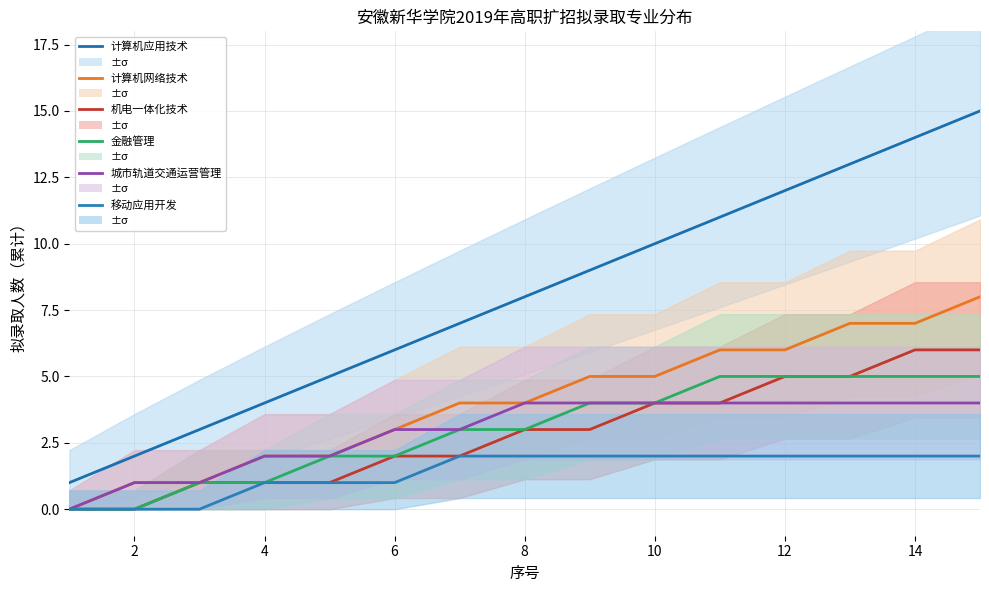

How many values in the 金融管理 series exceed 3?

7